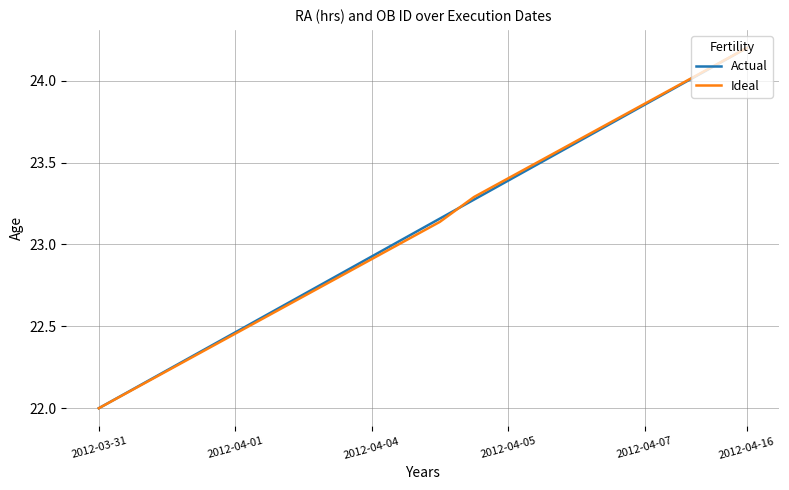

What is the highest value of the Ideal series?

24.2